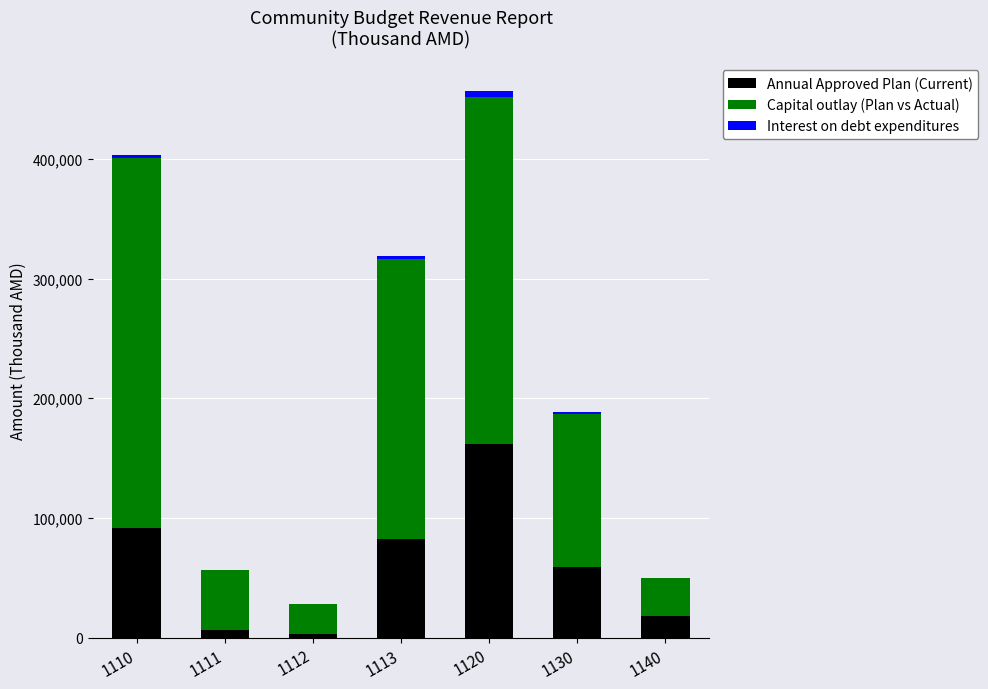

What is the sum of all Annual Approved Plan (Current) values?

421761.0